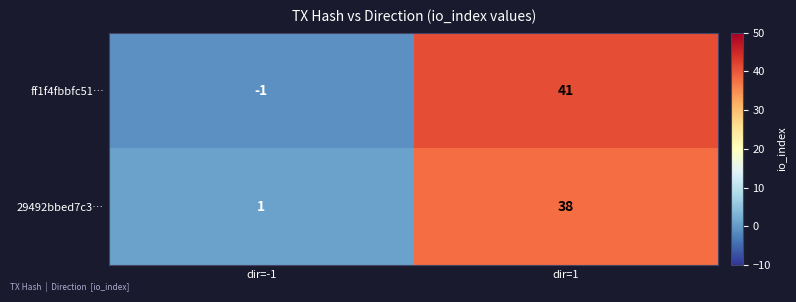

Reading right to left, list all the values displayed in this chart.

ff1f4fbbfc51…: dir=1=41	dir=-1=-1
29492bbed7c3…: dir=1=38	dir=-1=1